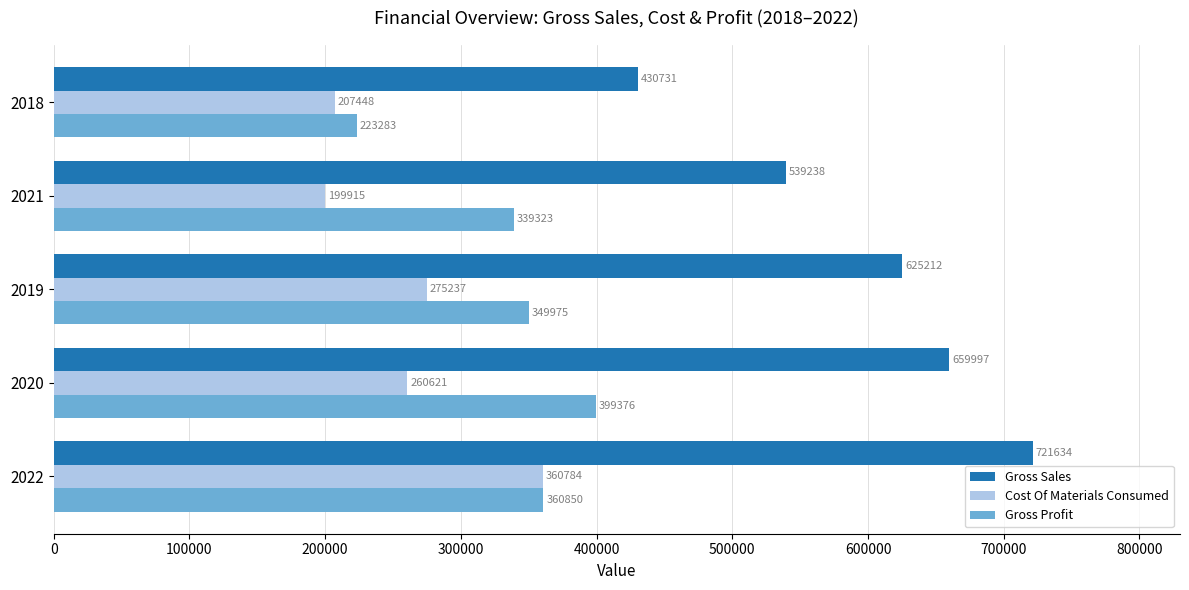

What is the smallest value displayed?

199915